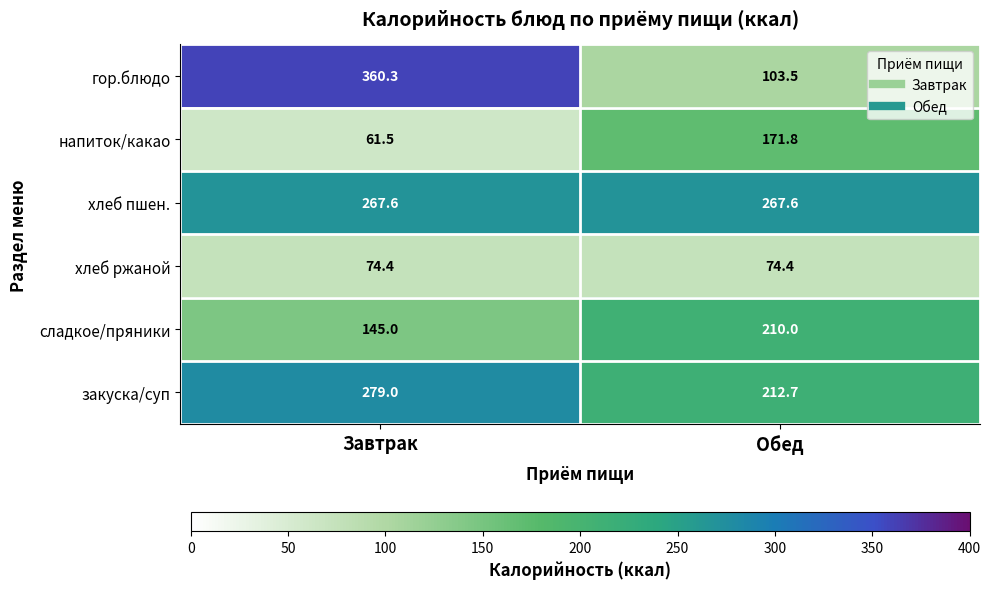

At which label does напиток/какао reach its minimum?

Завтрак